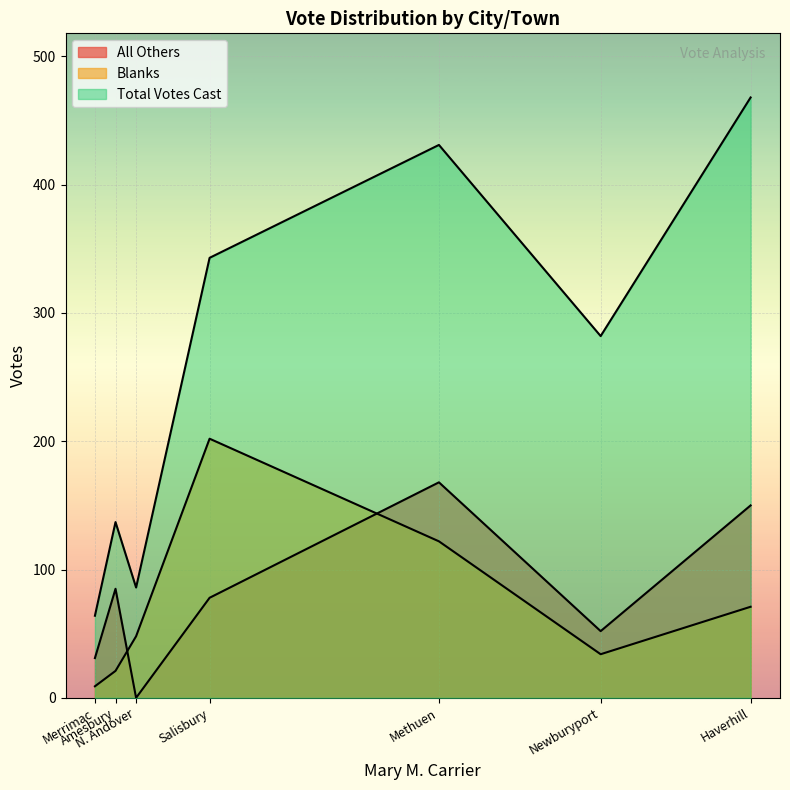

The Blanks series shows 34 at Newburyport. True or false?

True